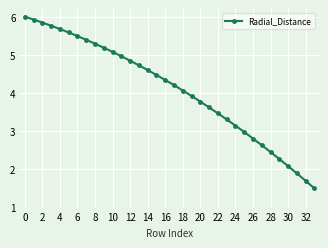

What is the maximum value shown in the chart?

6.0